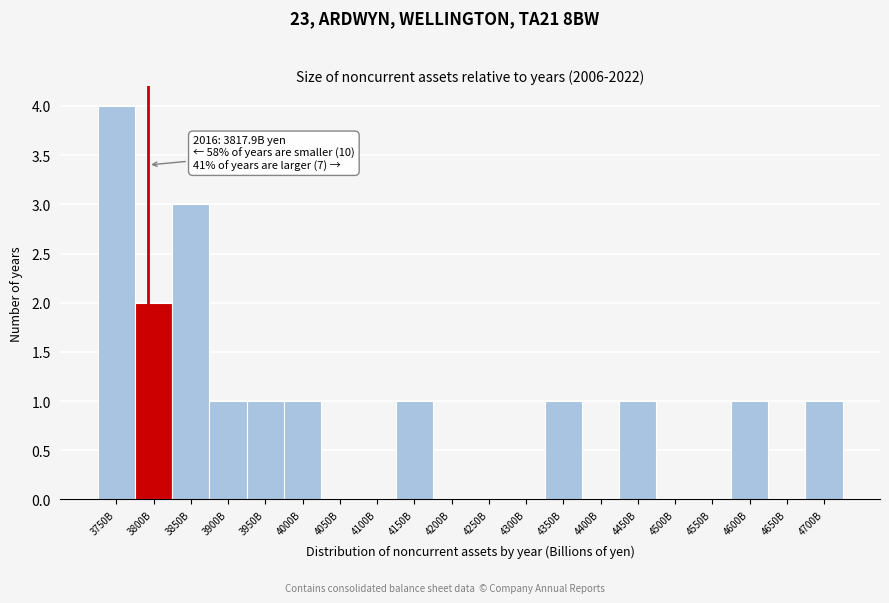

Reading left to right, list all the values displayed in this chart.

3750B=4	3800B=2	3850B=3	3900B=1	3950B=1	4000B=1	4050B=0	4100B=0	4150B=1	4200B=0	4250B=0	4300B=0	4350B=1	4400B=0	4450B=1	4500B=0	4550B=0	4600B=1	4650B=0	4700B=1